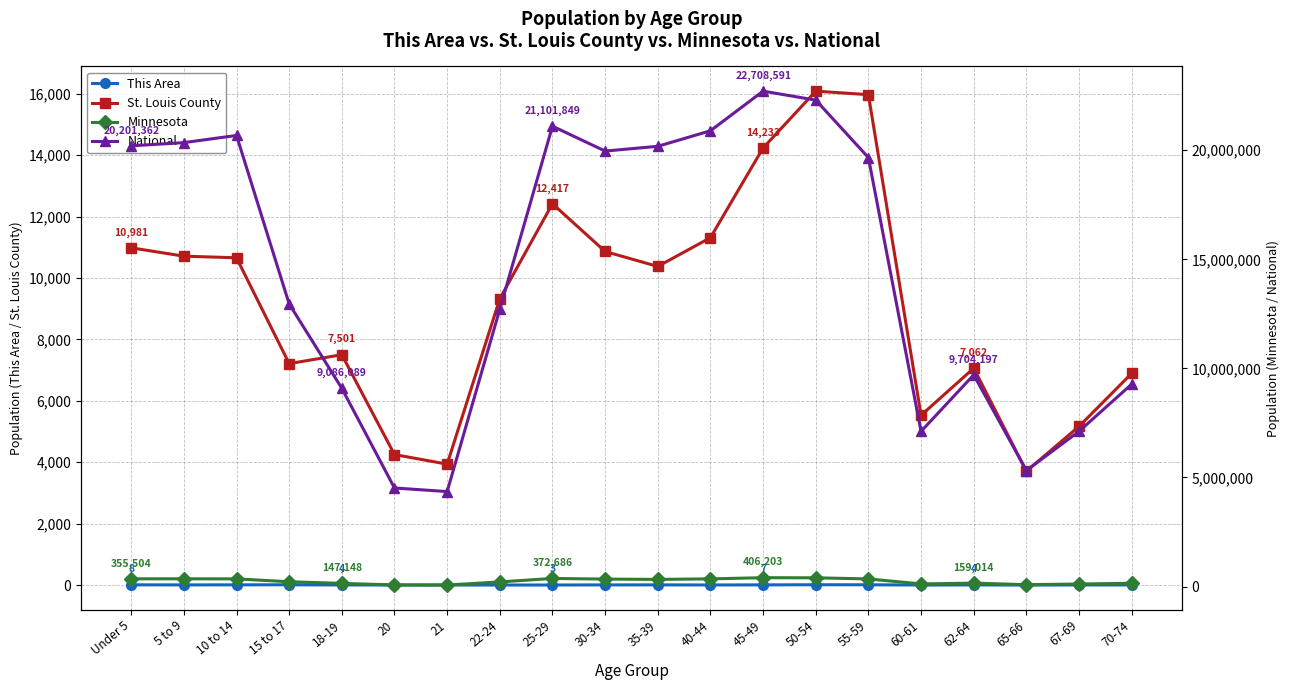

Where does the This Area series first go above 4?

Under 5